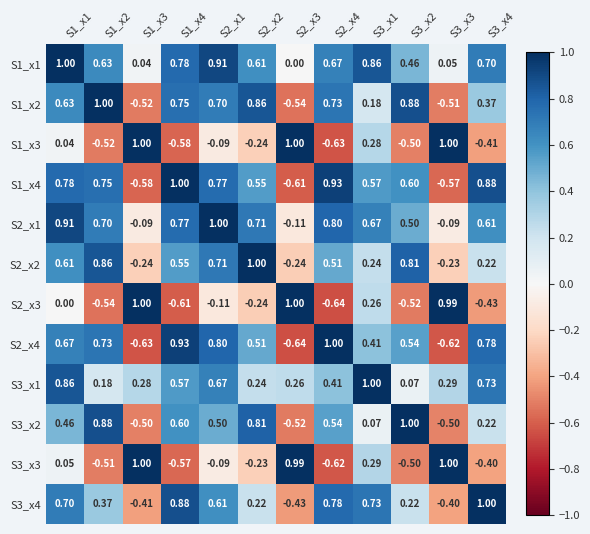

Is the value of S2_x3 at S3_x4 greater than the value of S2_x2 at S3_x2?

No